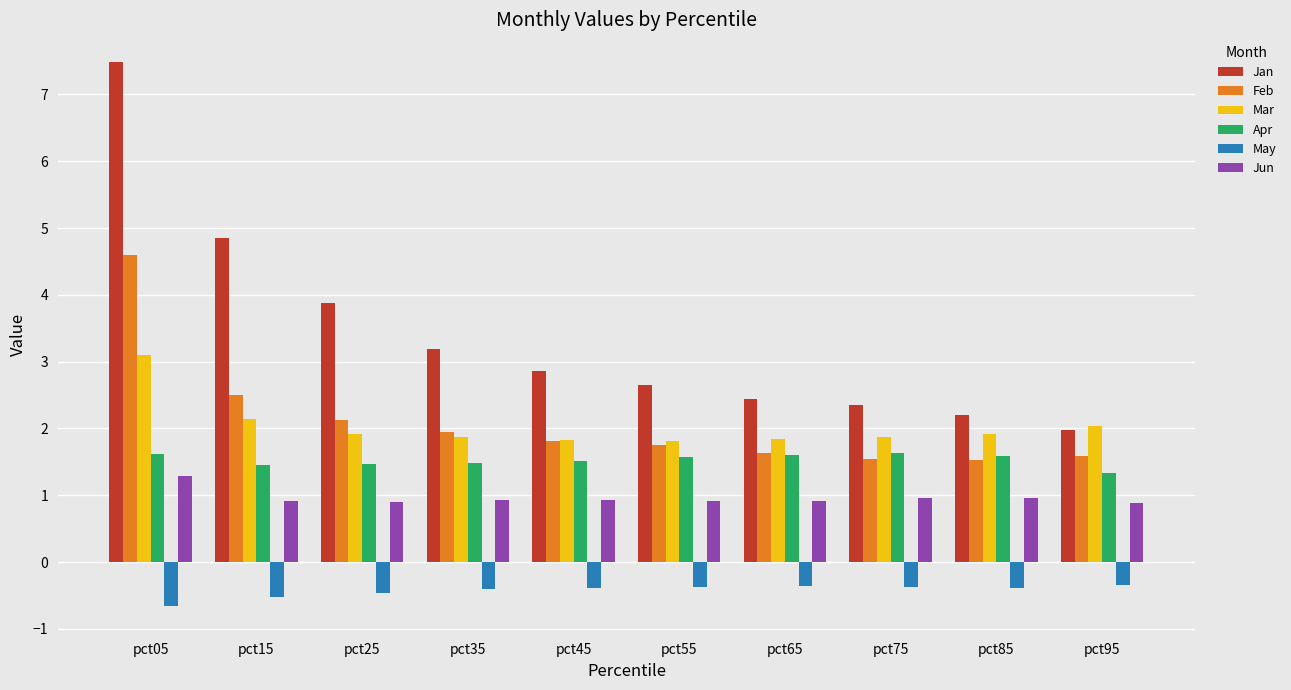

Read the Feb value at pct35.

2.0